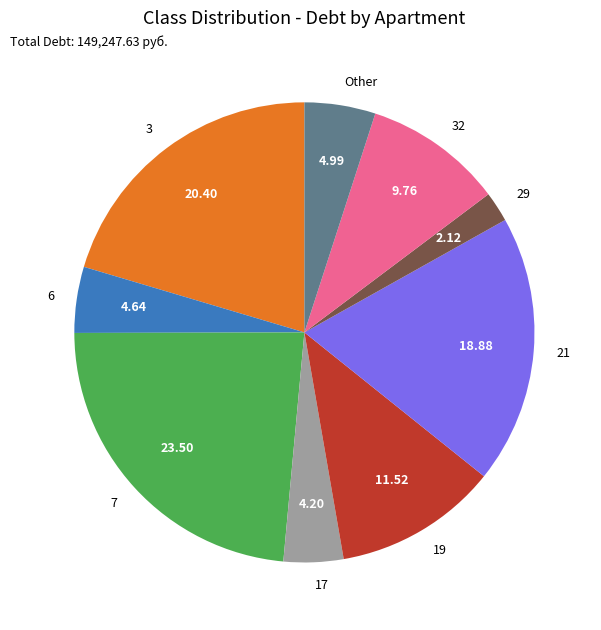

Which has a higher value, 32 or 17?

32